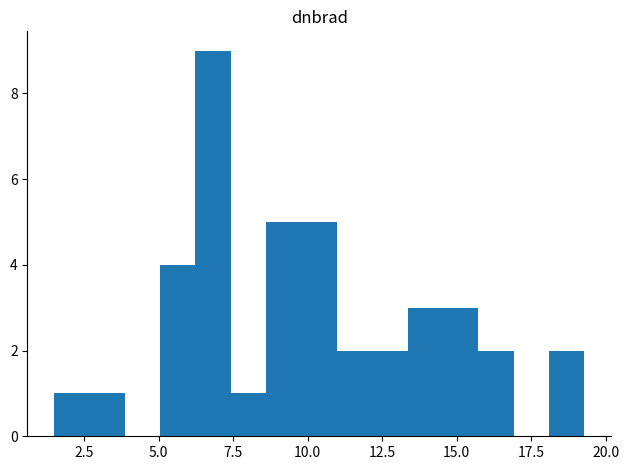

Around what value on the x-axis is the tallest bar? Give the approximate position of its centre, as read against the axis.

7.0